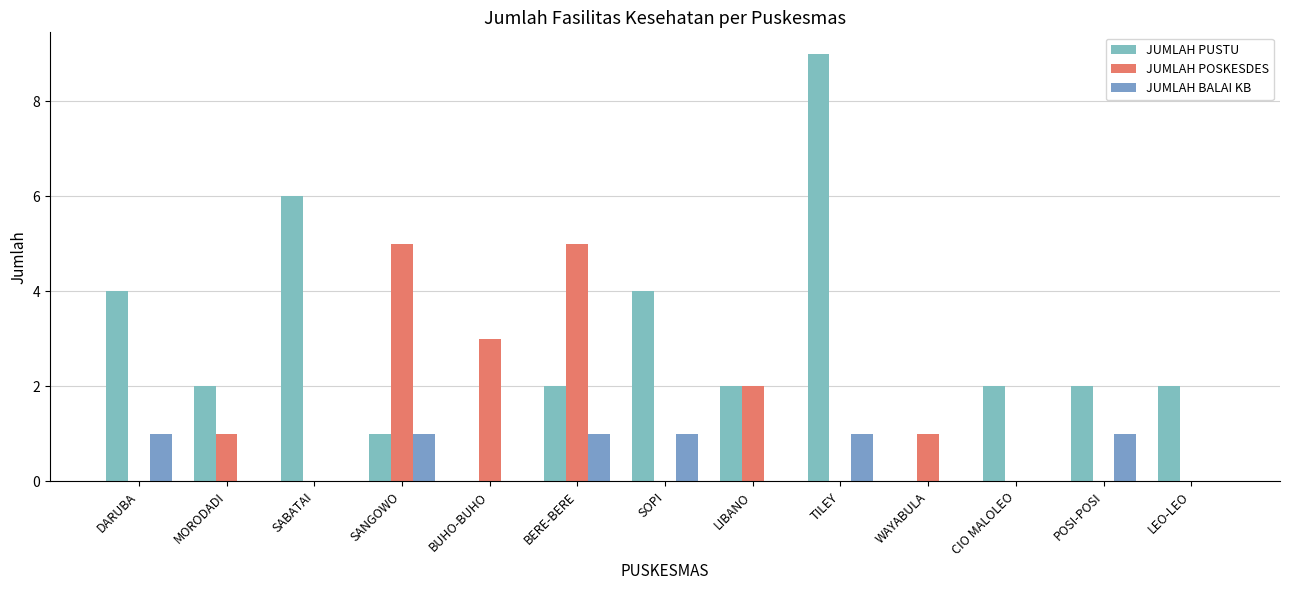

What is the sum of the JUMLAH POSKESDES values at SOPI and MORODADI?

1